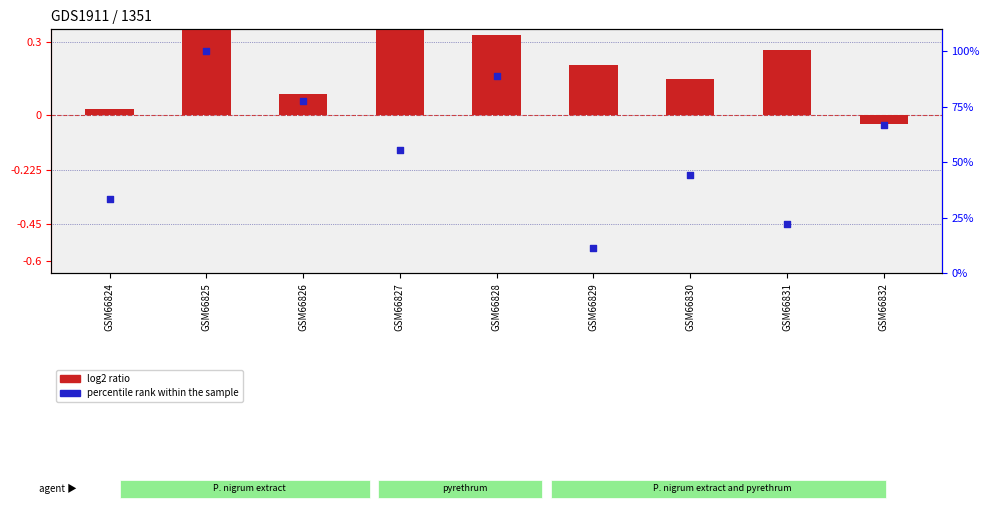

Which series has the largest Y range (max minus min)?

percentile rank within the sample